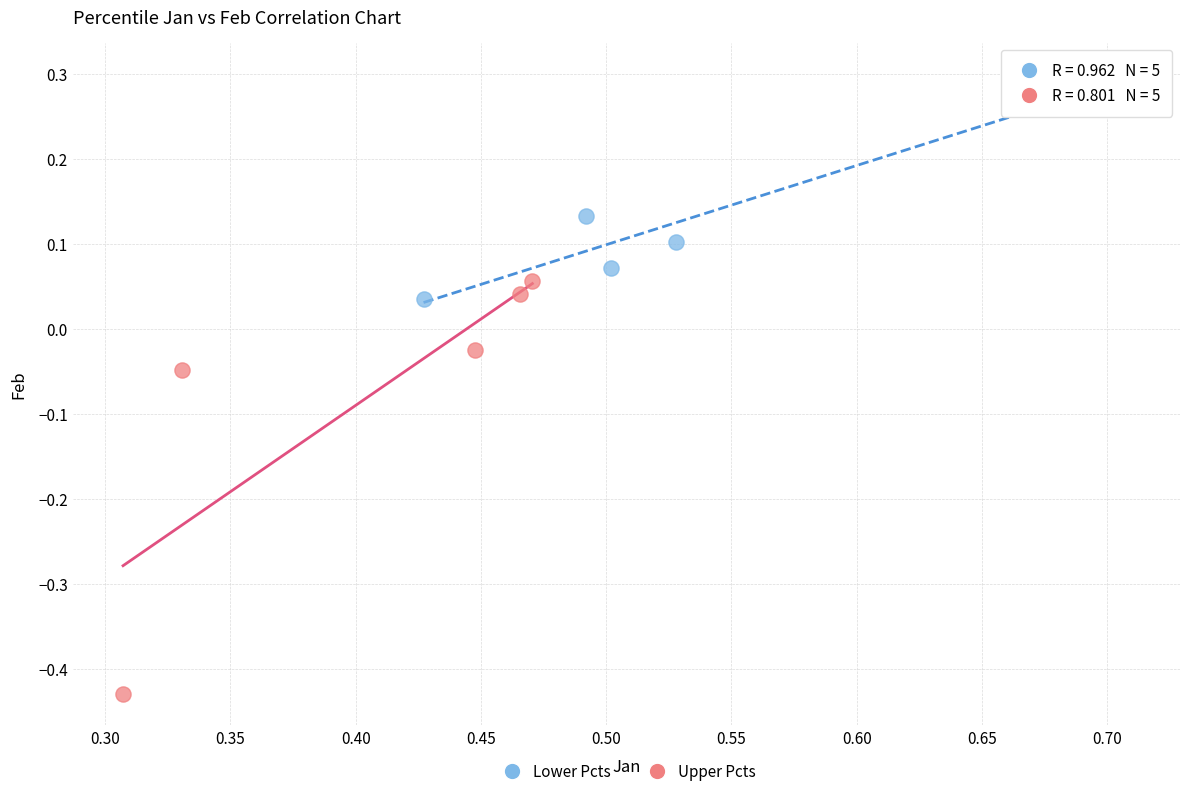

What are all the series names shown in the legend?

Lower Pcts, Upper Pcts